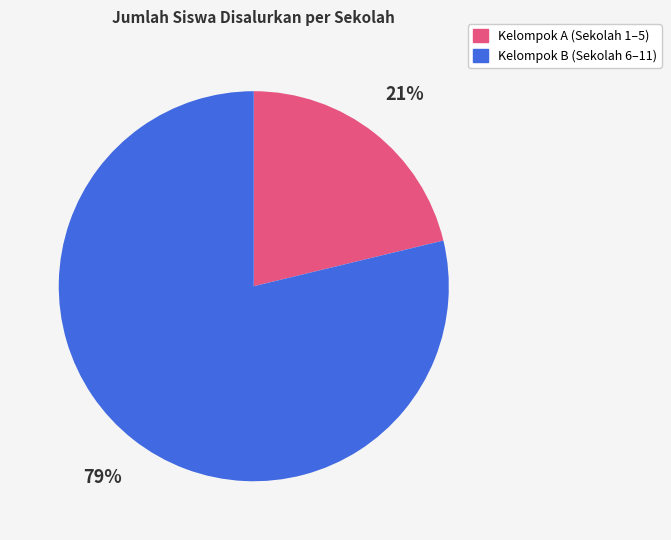

Is there a majority slice in this chart?

Yes